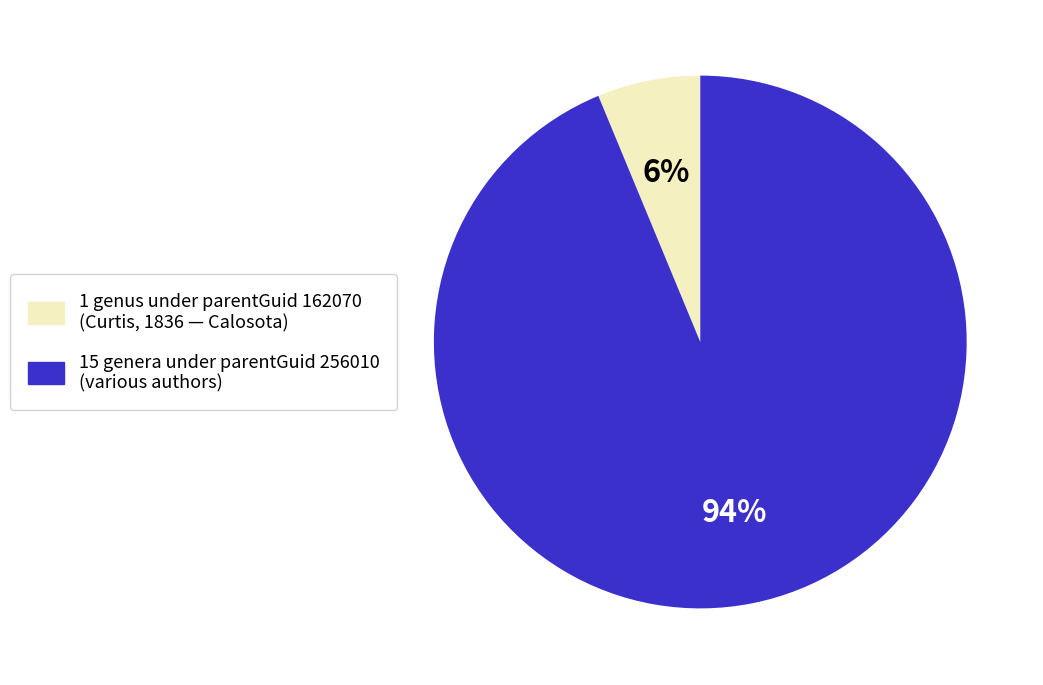

What percentage is the 15 genera under parentGuid 256010 (various authors) slice, to the nearest percent?

94%